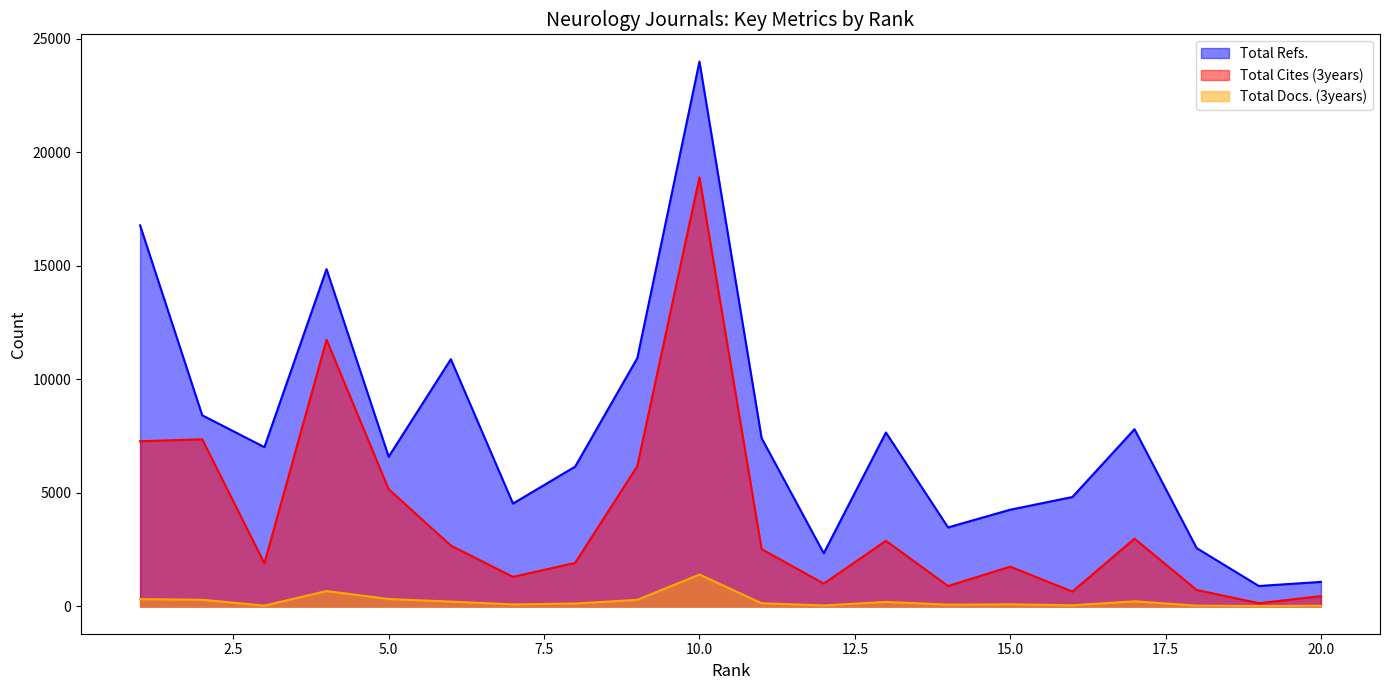

True or false: Total Cites (3years) has more than 2 points higher than both neighbors.

True